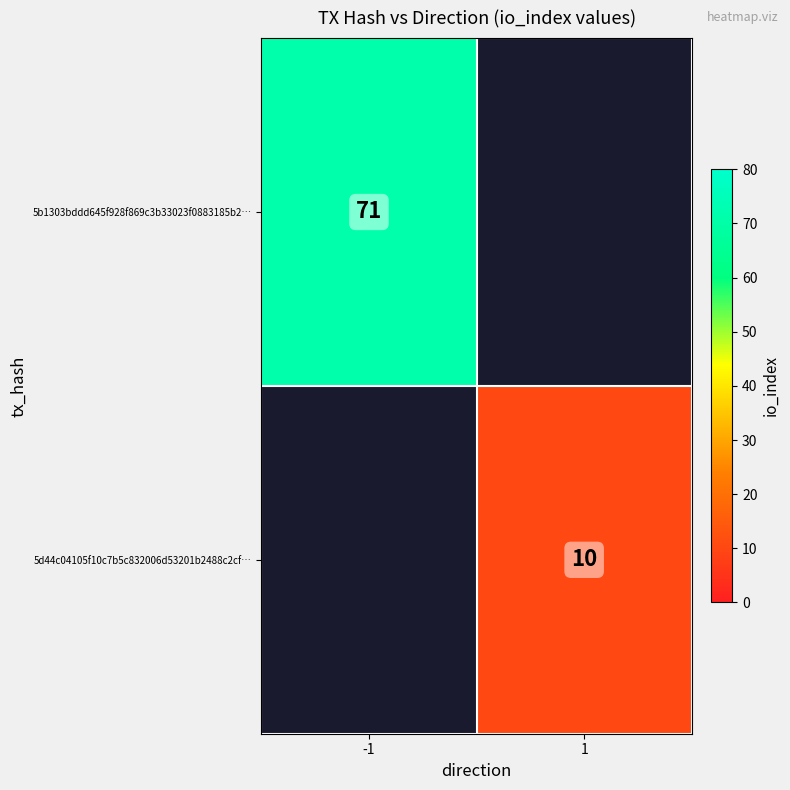

At which category does the chart reach its minimum across all series?

1